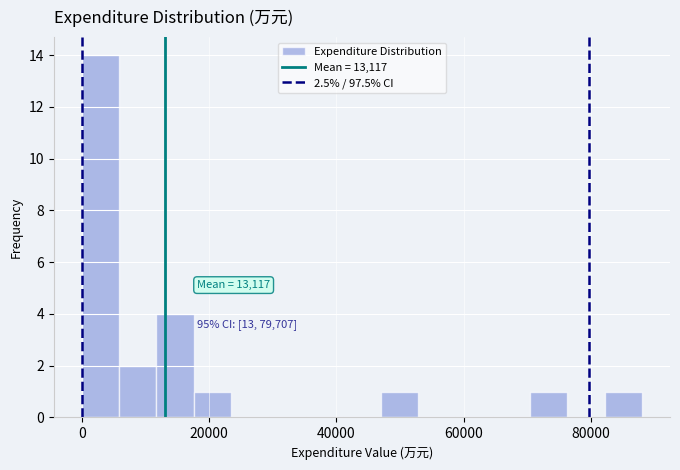

Around what value on the x-axis is the tallest bar? Give the approximate position of its centre, as read against the axis.

2000